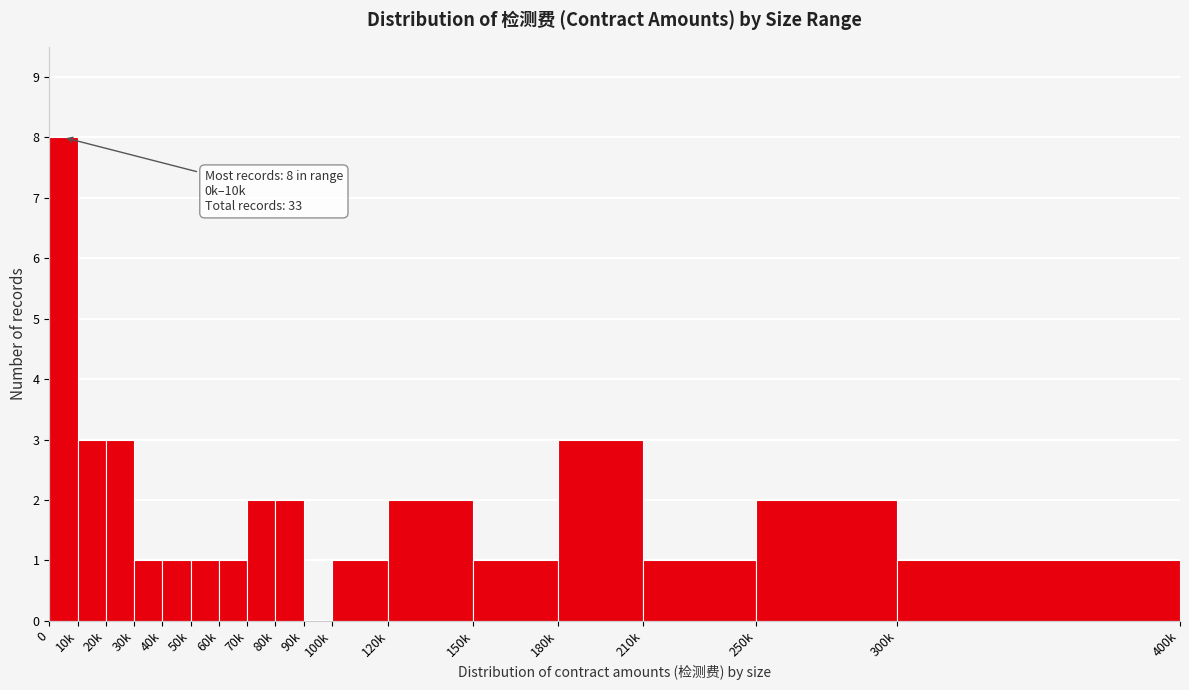

Reading left to right, list all the values displayed in this chart.

0=8	10k=3	20k=3	30k=1	40k=1	50k=1	60k=1	70k=2	80k=2	90k=0	100k=1	120k=2	150k=1	180k=3	210k=1	250k=2	300k=1